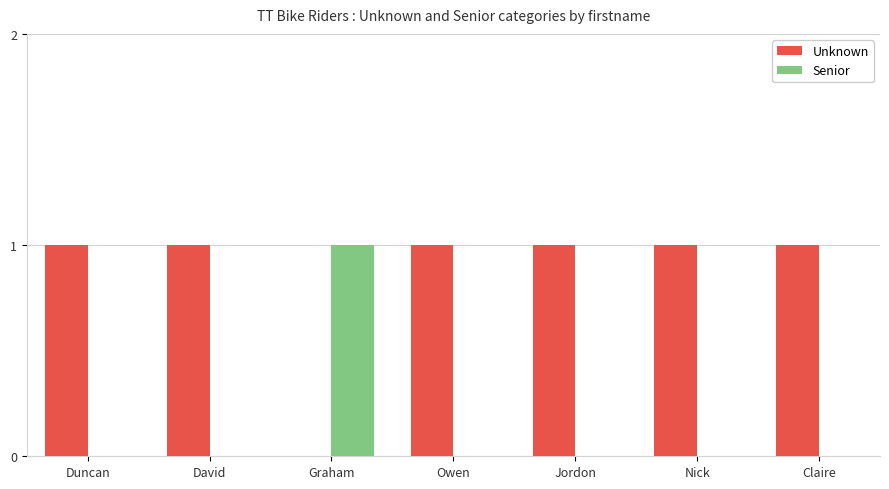

What is the sum of all Unknown values?

6